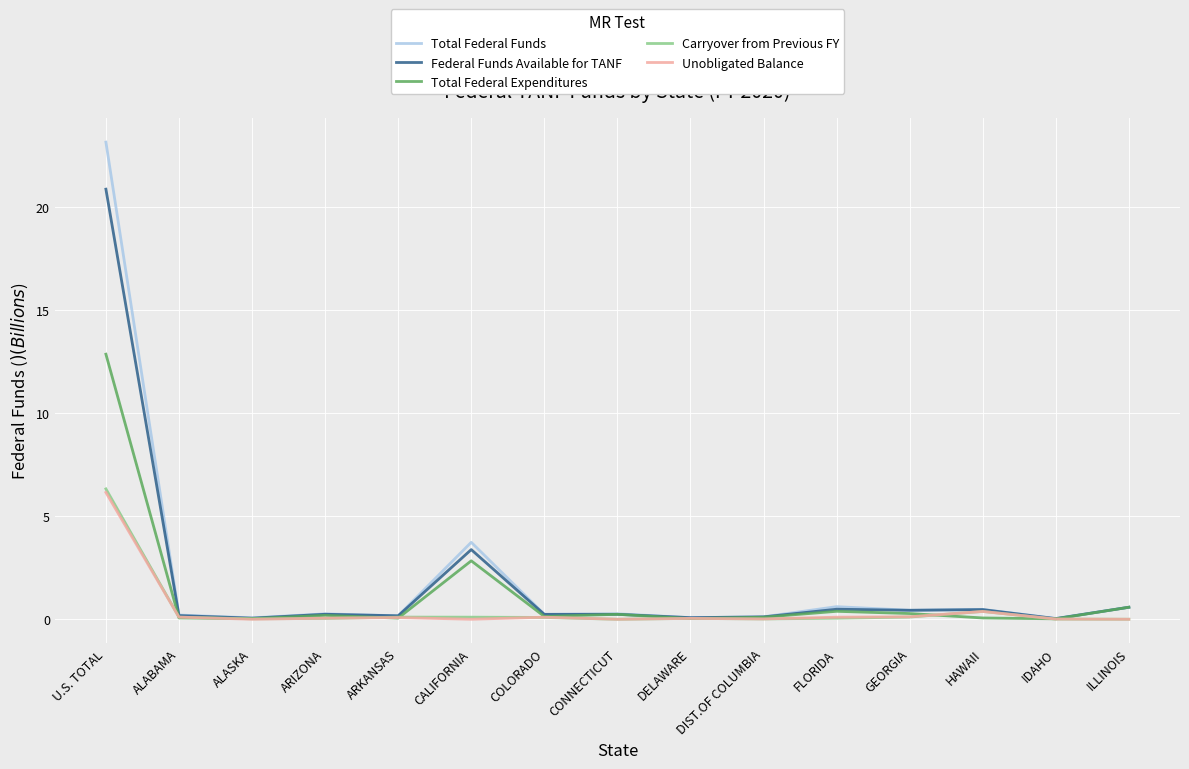

At which category is the sum across all series the highest?

U.S. TOTAL